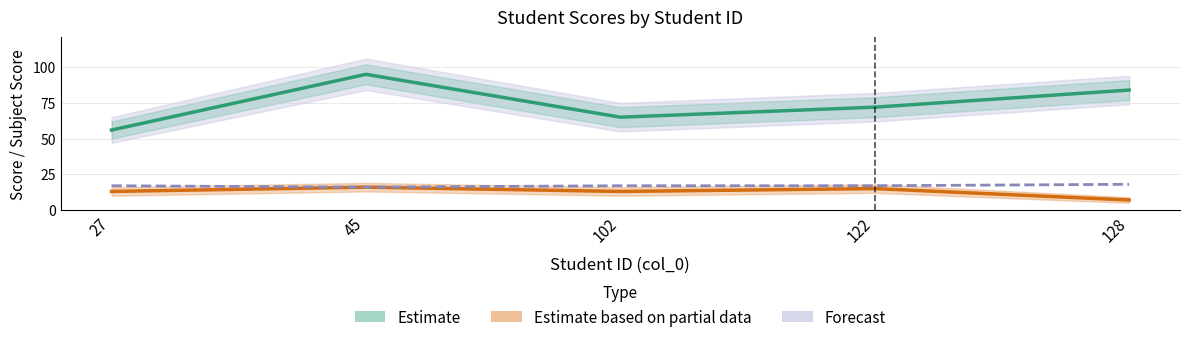

What is the value of the Estimate (Total Score) point at the 2nd from the left?

95